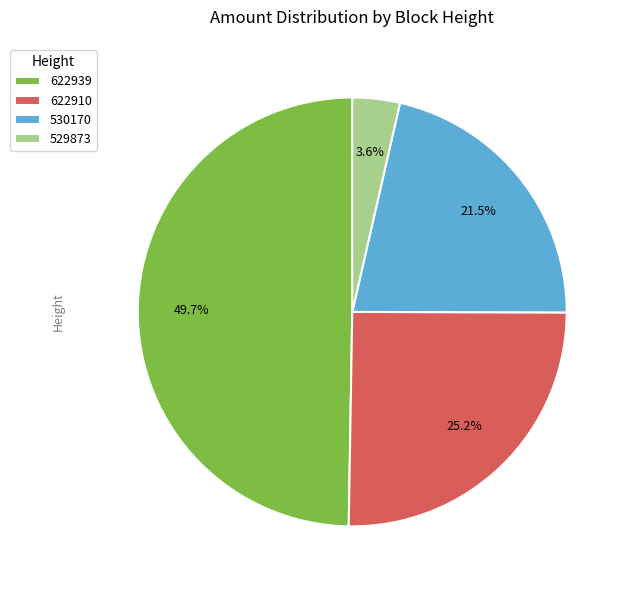

The 529873 slice represents 9% of the pie. True or false?

False